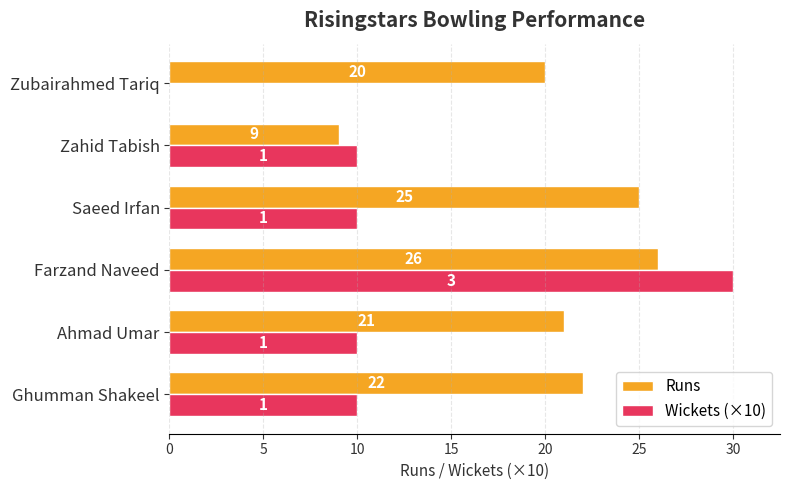

The value of Wickets (×10) at Ghumman Shakeel is 10. True or false?

True